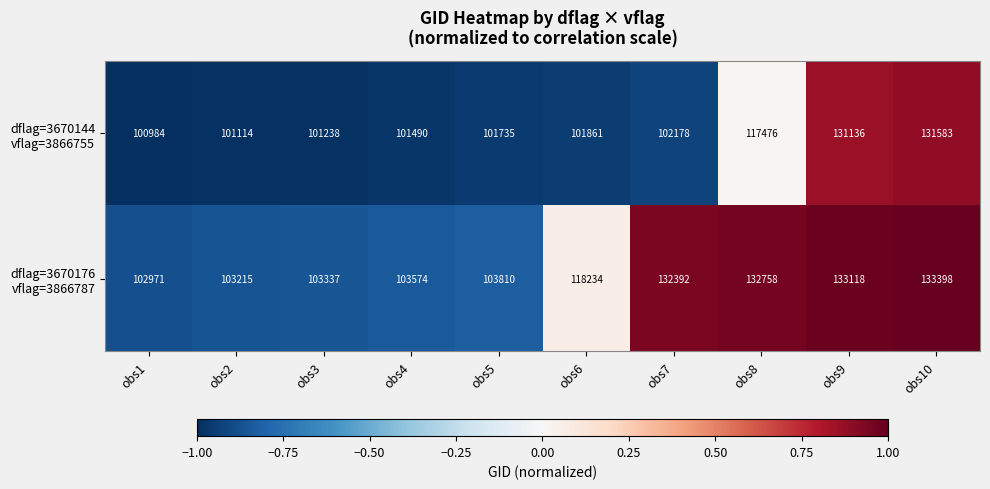

What is the spread (max minus min) of values at obs3?

2099